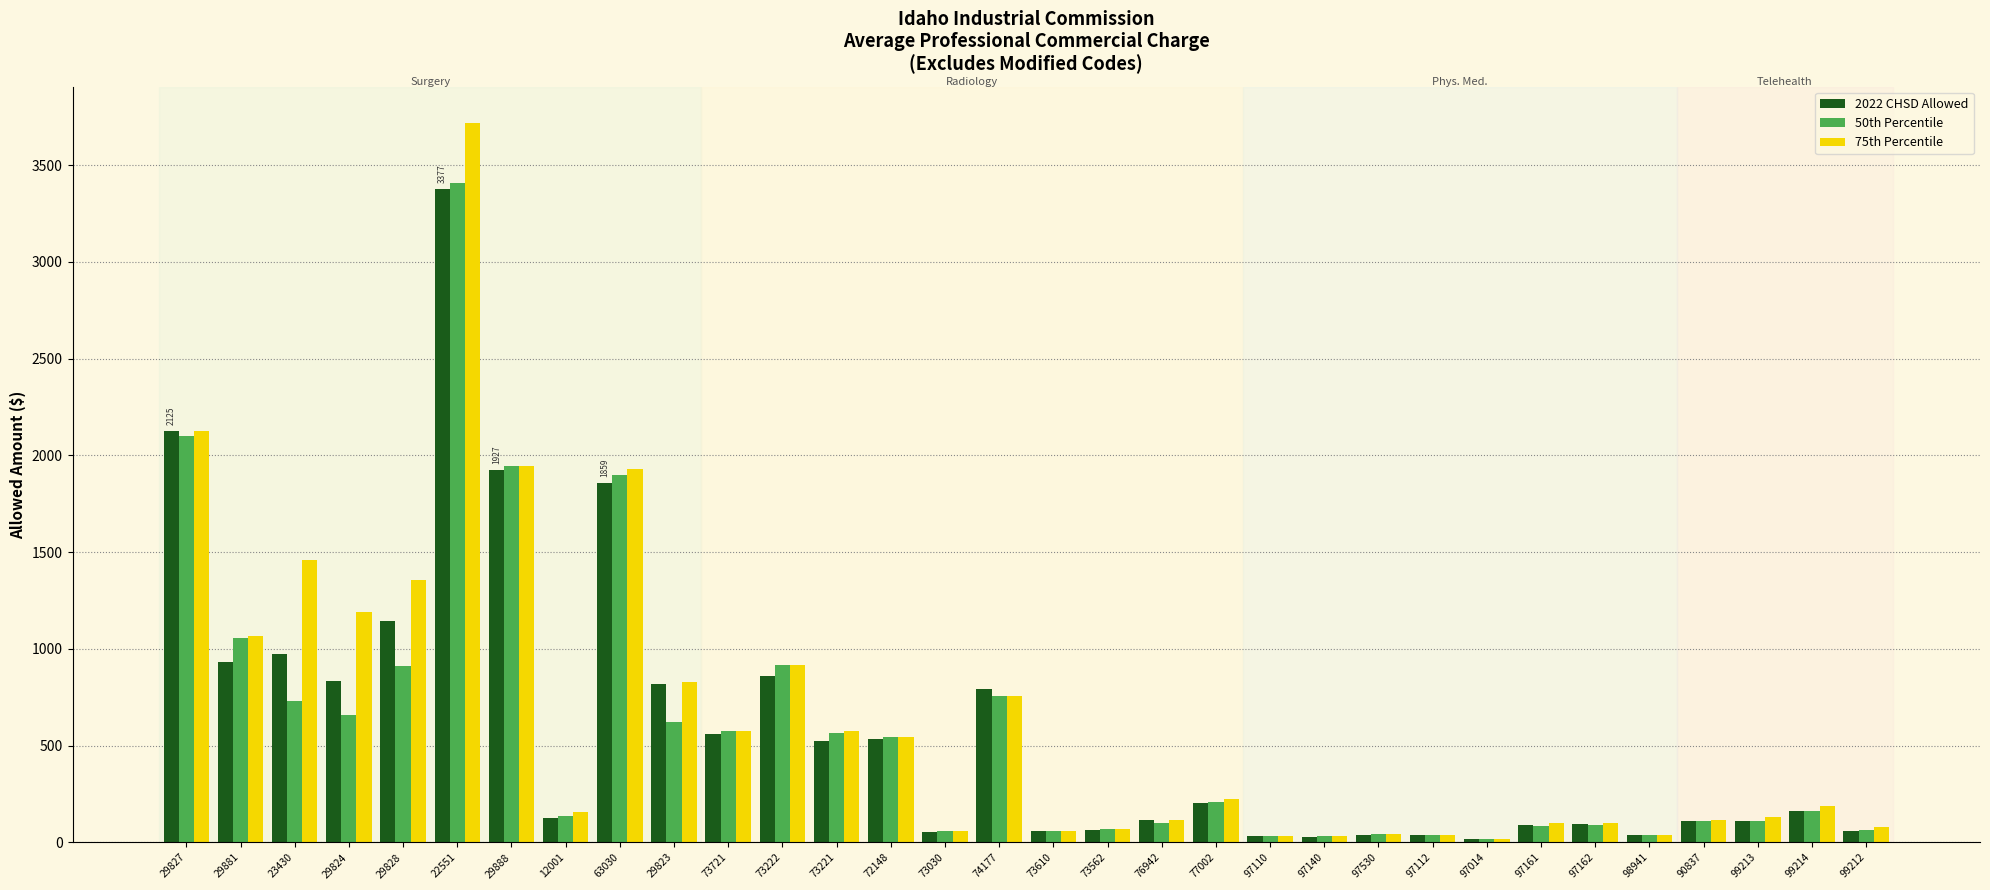

The value of 75th Percentile at 73222 is 221.7. True or false?

False